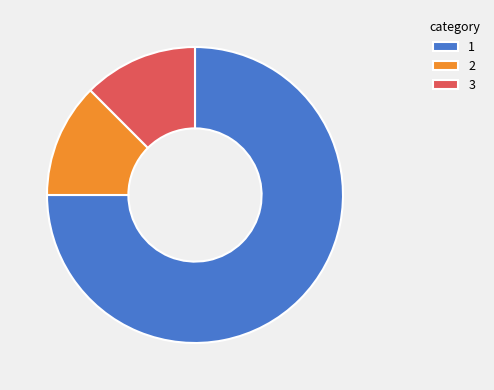

Does any single category account for the majority?

Yes